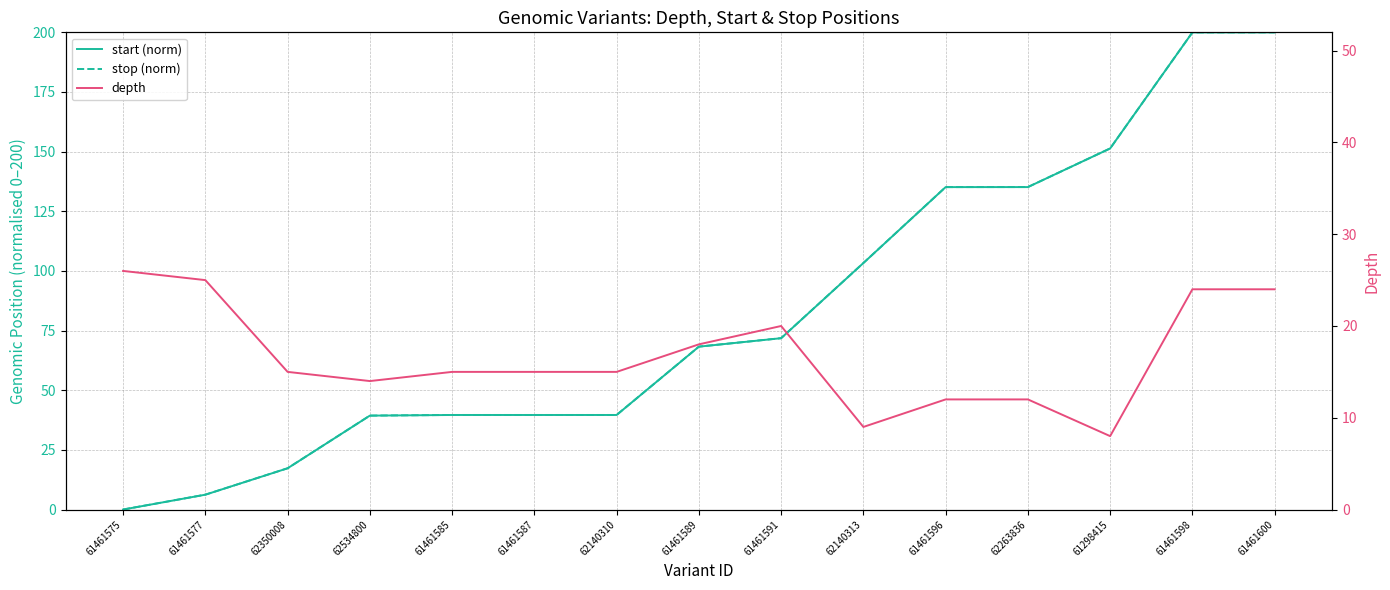

How many times do depth and start (norm) cross each other?

1